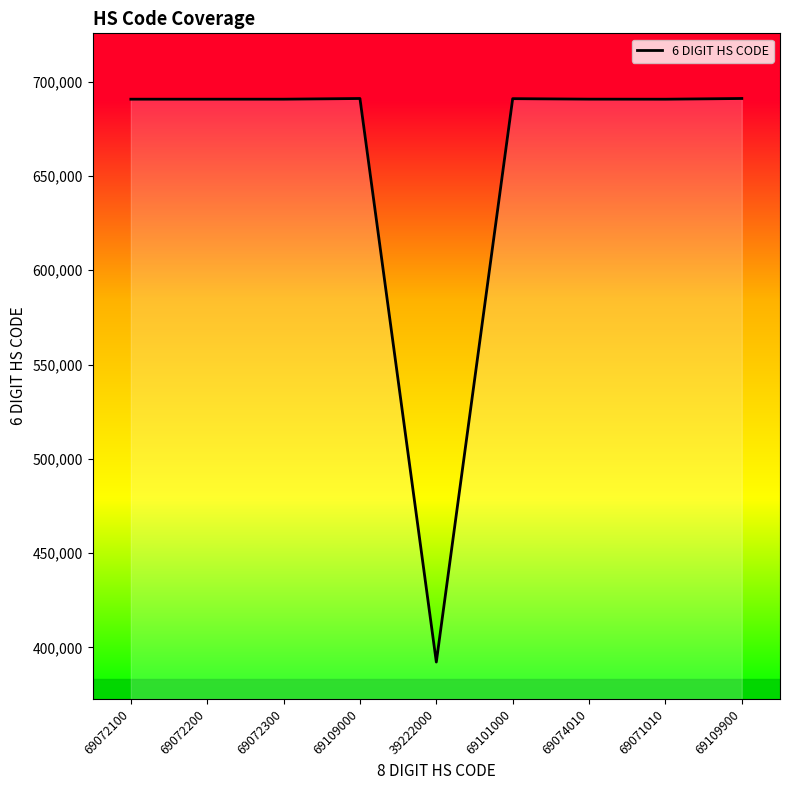

Which category has the lowest value across all series?

39222000